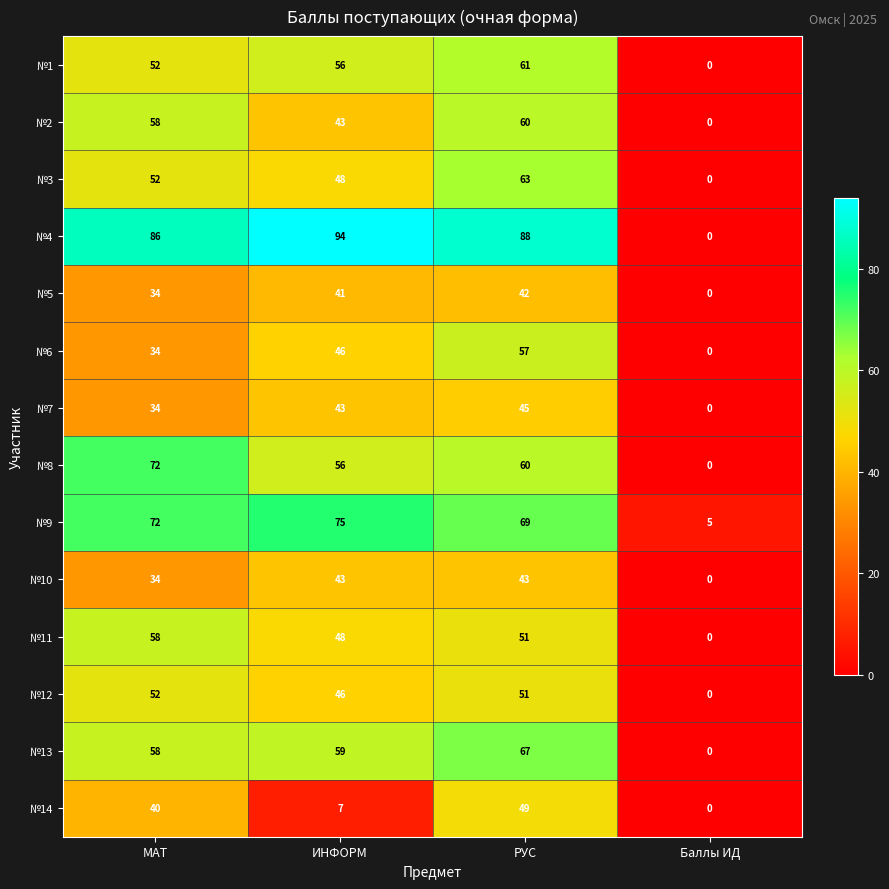

At how many categories does at least one series exceed 72?

3